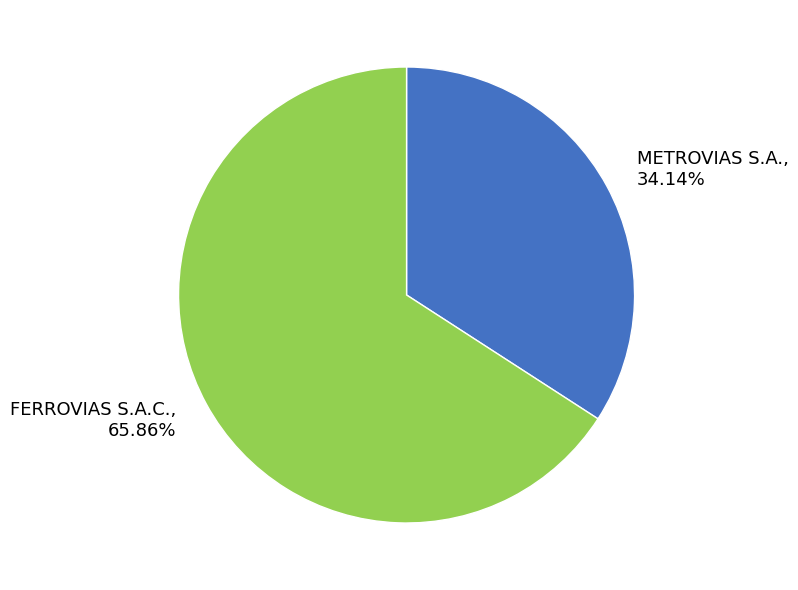

Rank the categories by value from highest to lowest.

FERROVIAS S.A.C., METROVIAS S.A.